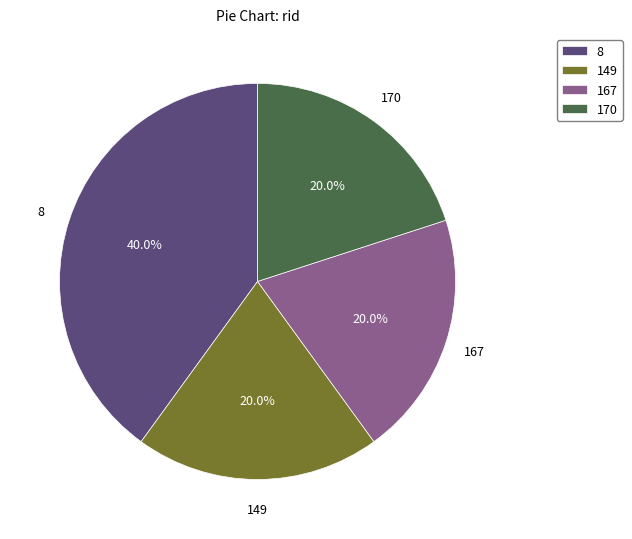

Is there any slice that represents more than half of the pie?

No